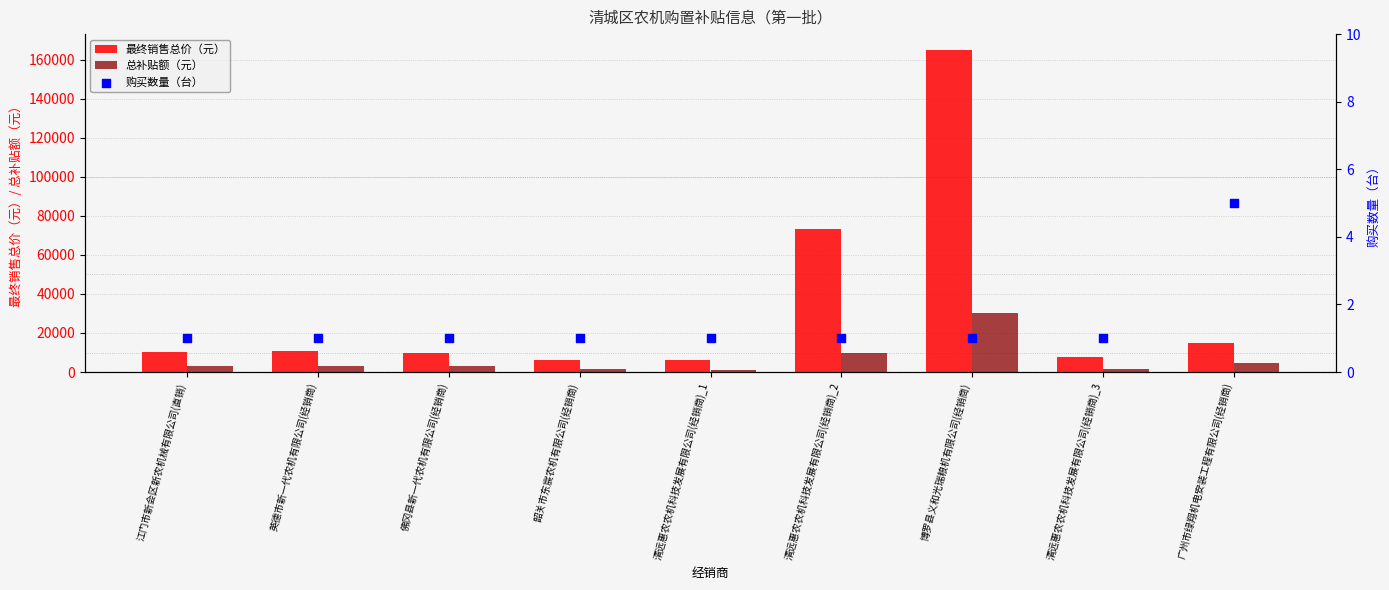

Which series has the widest spread of Y values?

最终销售总价（元）